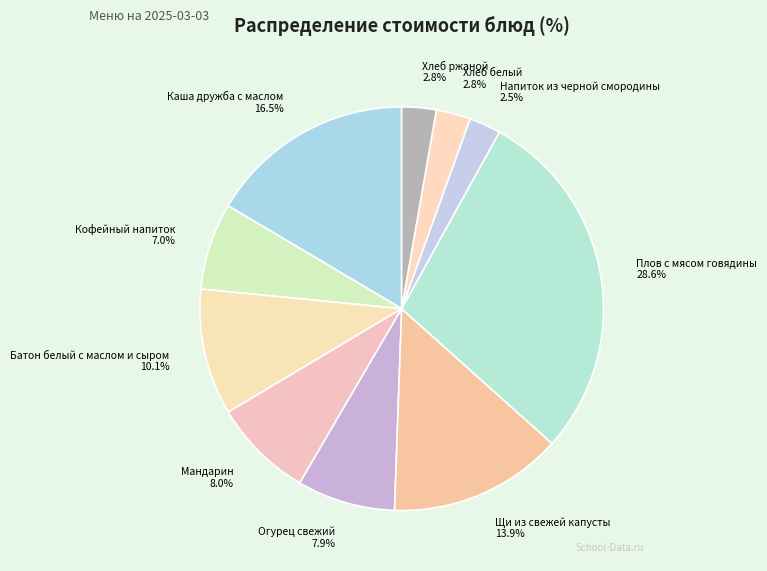

Is there any slice that represents more than half of the pie?

No